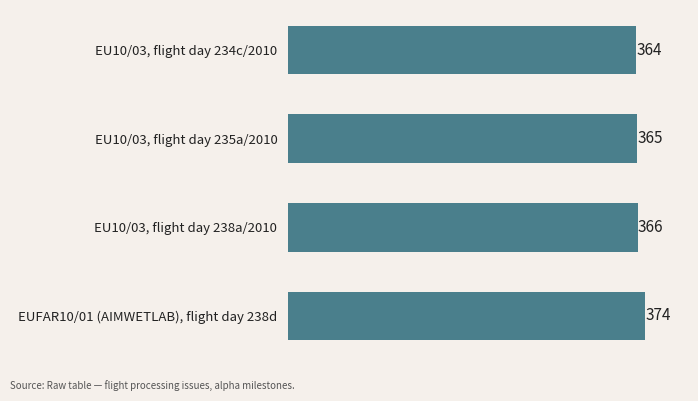

Between EUFAR10/01 (AIMWETLAB), flight day 238d and EU10/03, flight day 238a/2010, which is larger?

EUFAR10/01 (AIMWETLAB), flight day 238d